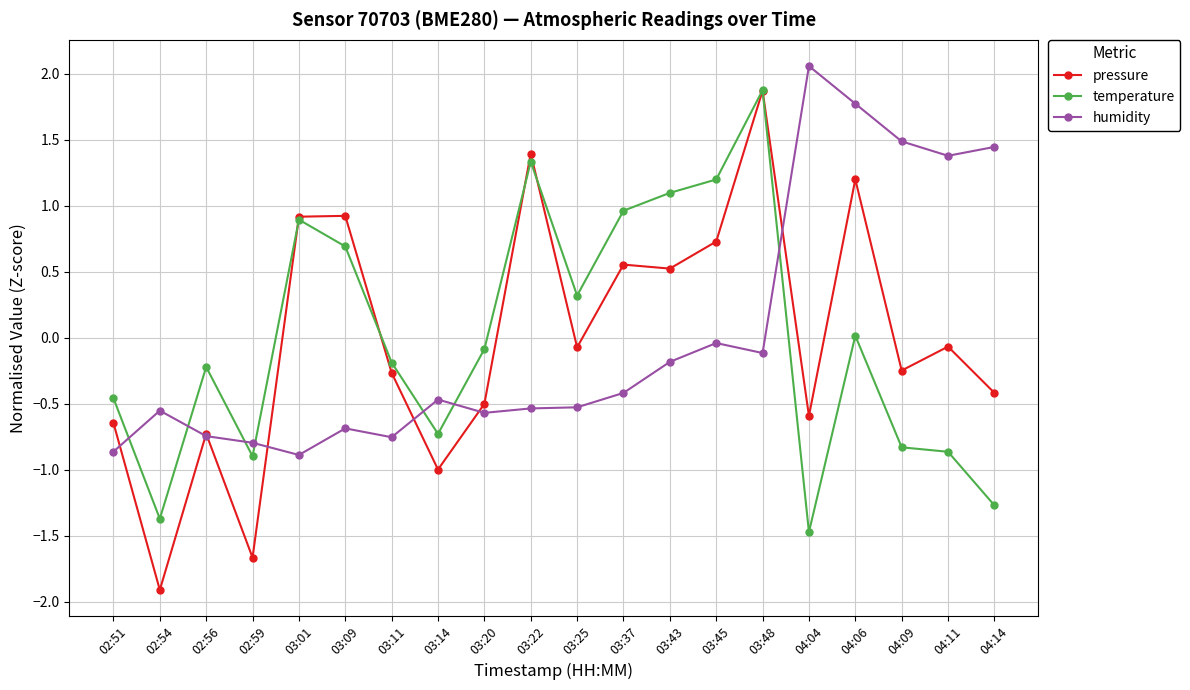

What is the maximum value for temperature?

1.9